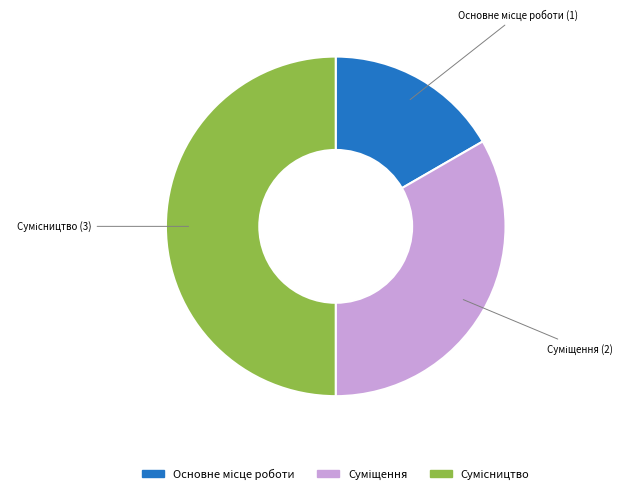

Is it true that Сумісництво is 50% of the pie?

True